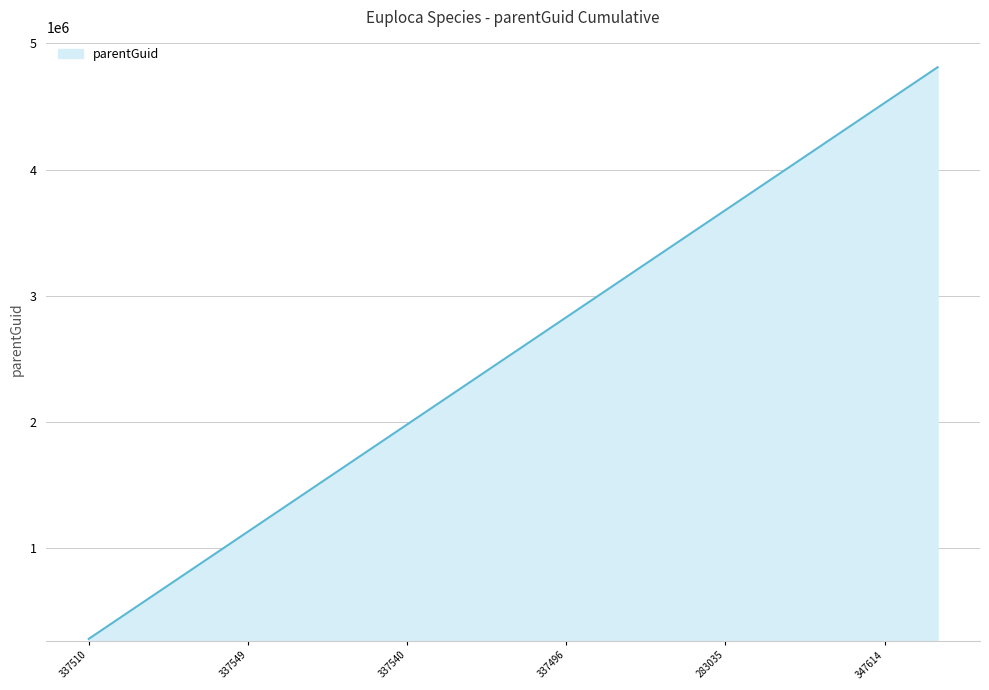

Reading left to right, what are all the values shown in this chart?

283031	566062	849093	1132124	1415155	1698186	1981217	2264248	2547279	2830310	3113341	3396372	3679403	3962434	4245465	4528496	4811527